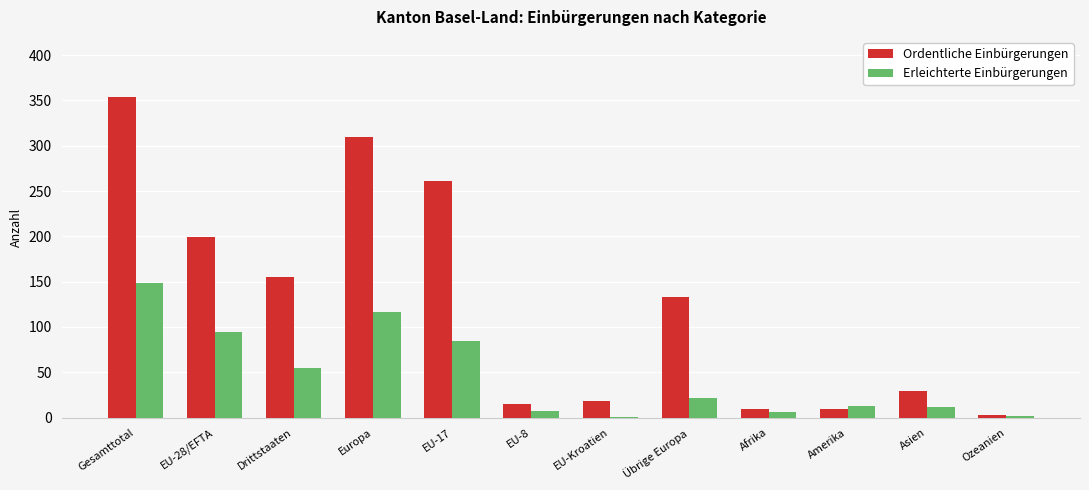

What value does the Ordentliche Einbürgerungen series have at Asien, to the nearest 50?

50